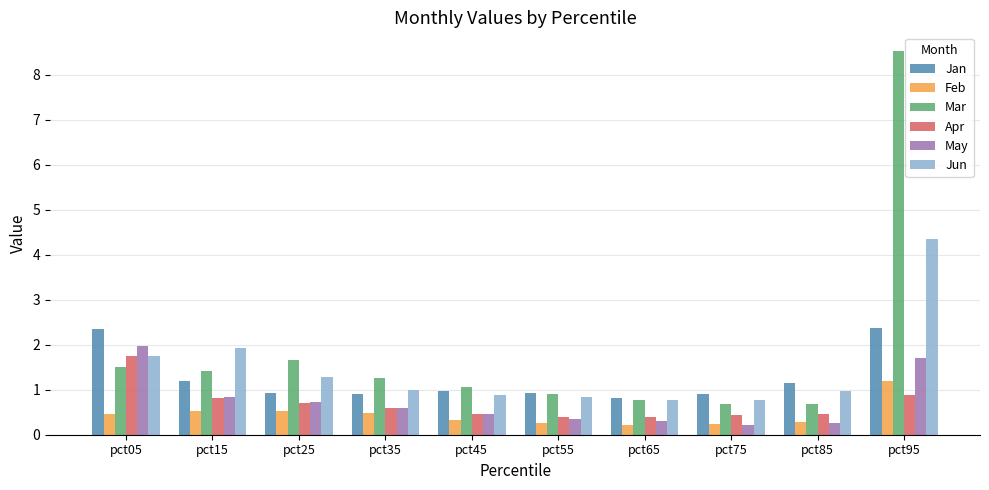

At how many categories does at least one series exceed 1?

7